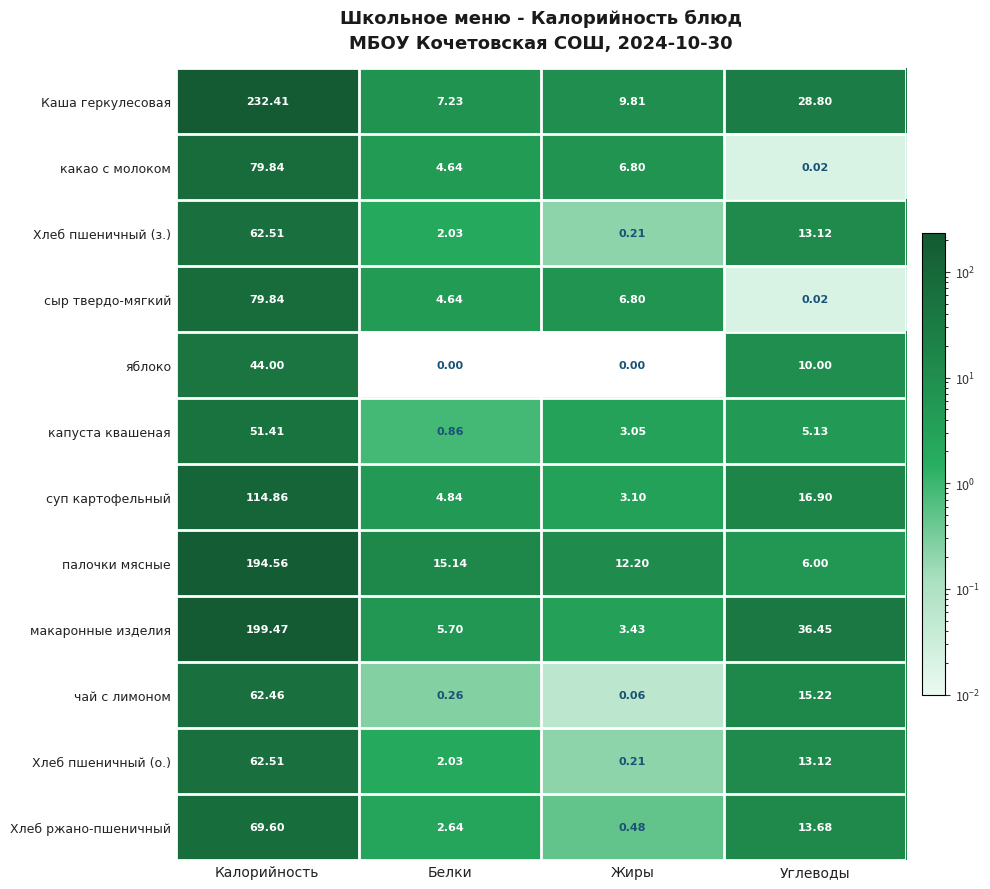

At which label is Хлеб пшеничный (з.) closest to 31?

Углеводы